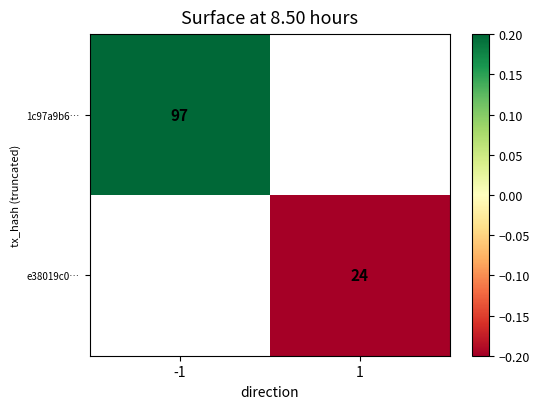

Is the value of 1c97a9b6… at -1 greater than the value of e38019c0… at 1?

Yes